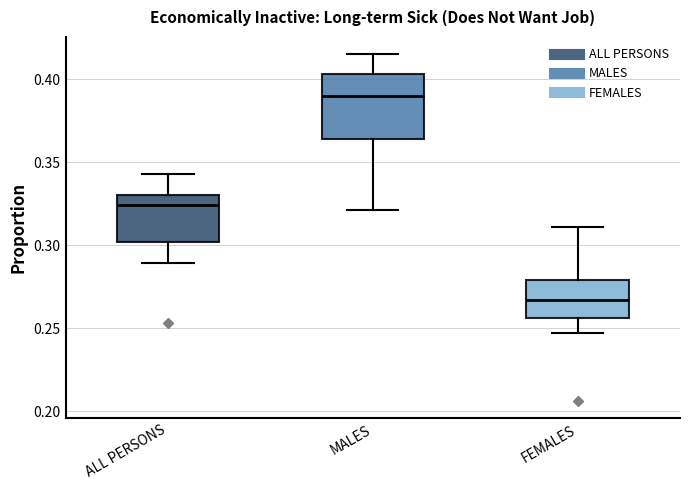

Which box has the highest median line?

MALES